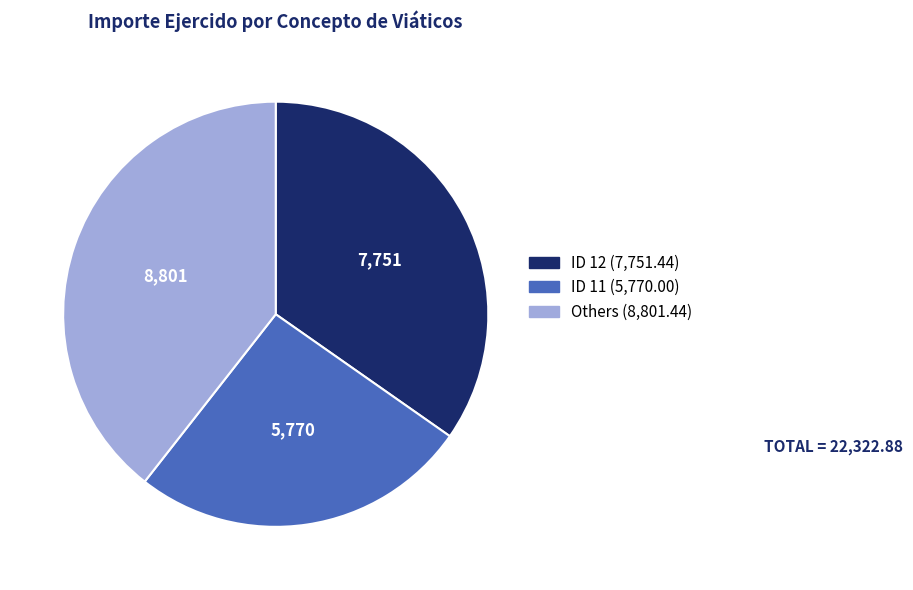

Count the number of slices in the pie.

3